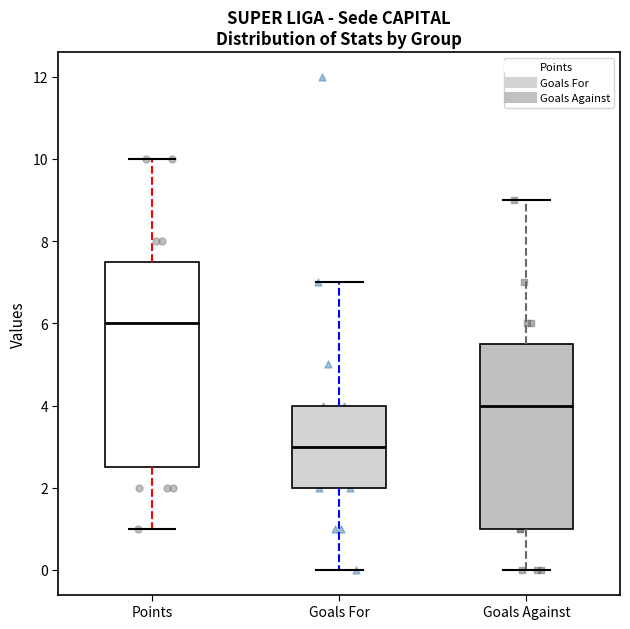

Which box's median line is the highest?

Points